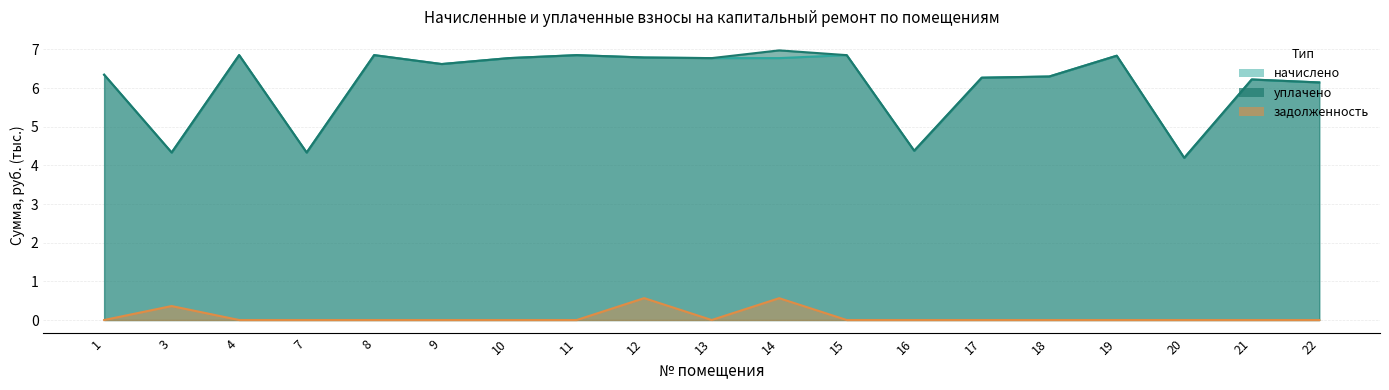

List the labels in order of начислено value, smallest first.

20, 3, 7, 16, 22, 21, 17, 18, 1, 9, 13, 14, 10, 12, 19, 4, 8, 11, 15